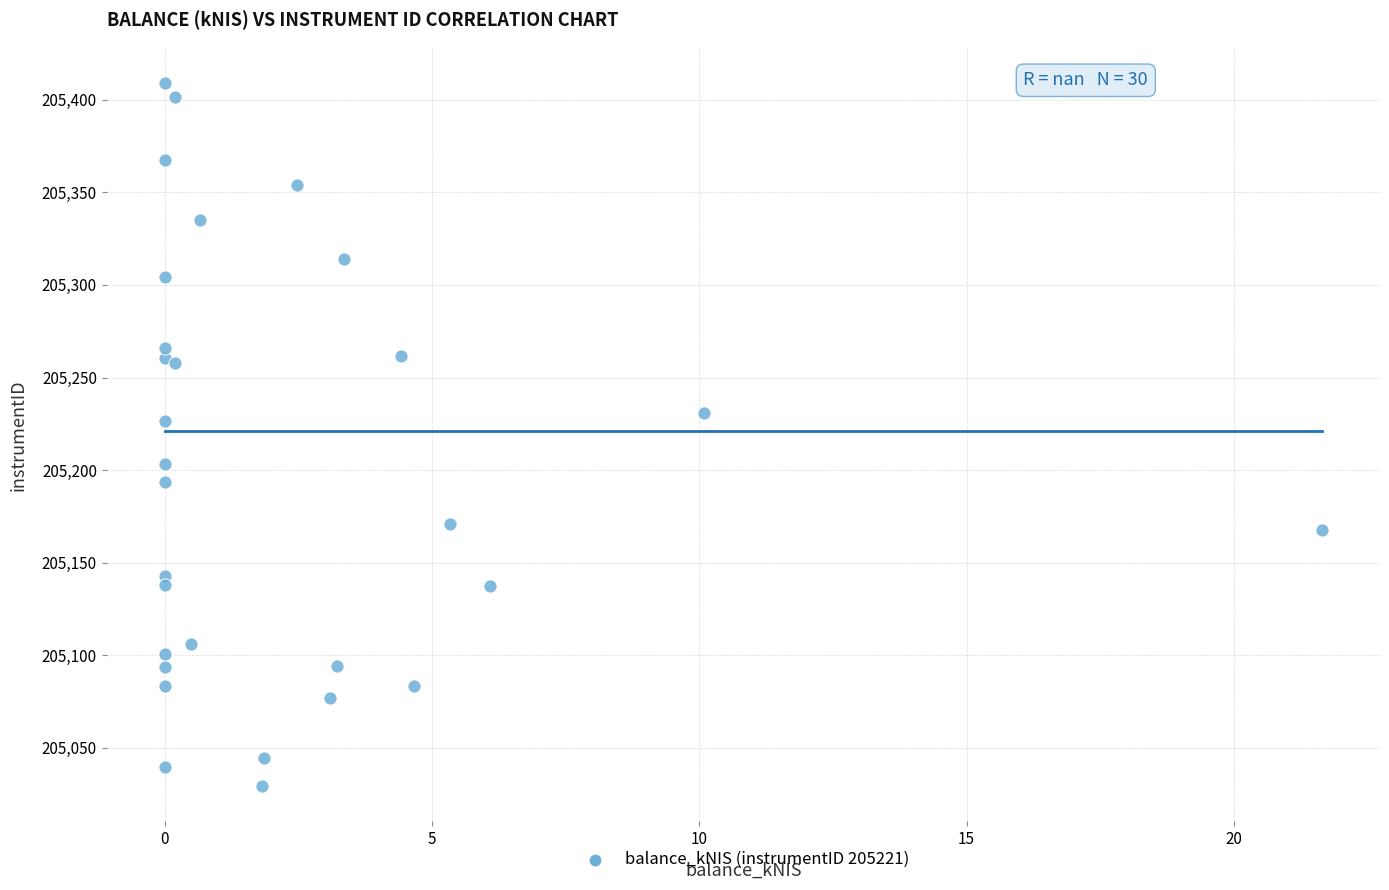

What Y value in the scatter plot is closest to 205219?

205226.7